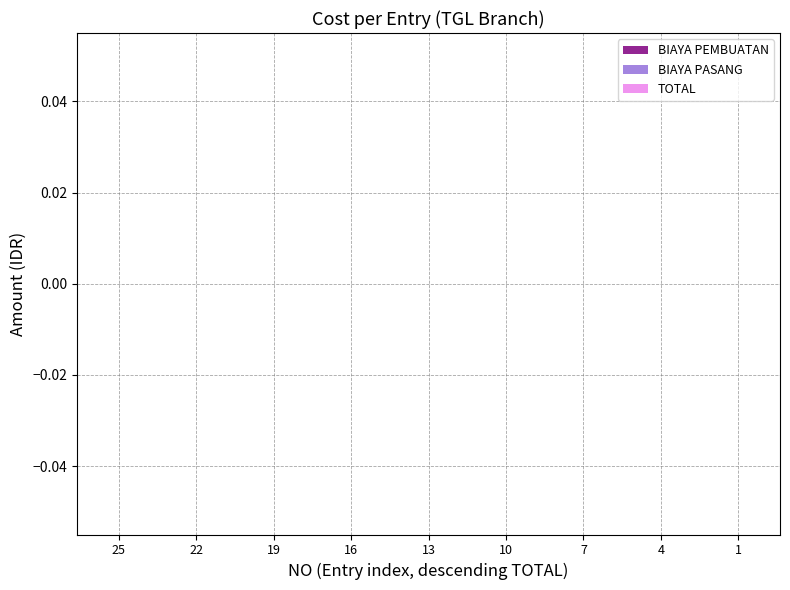

Does the chart contain any negative values?

No